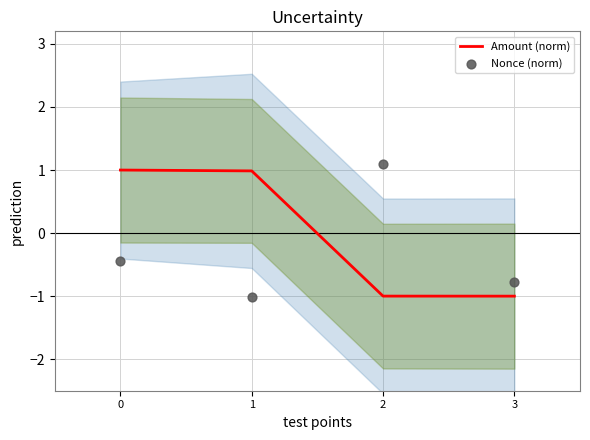

What are all the series names shown in the legend?

Amount (norm), Nonce (norm)